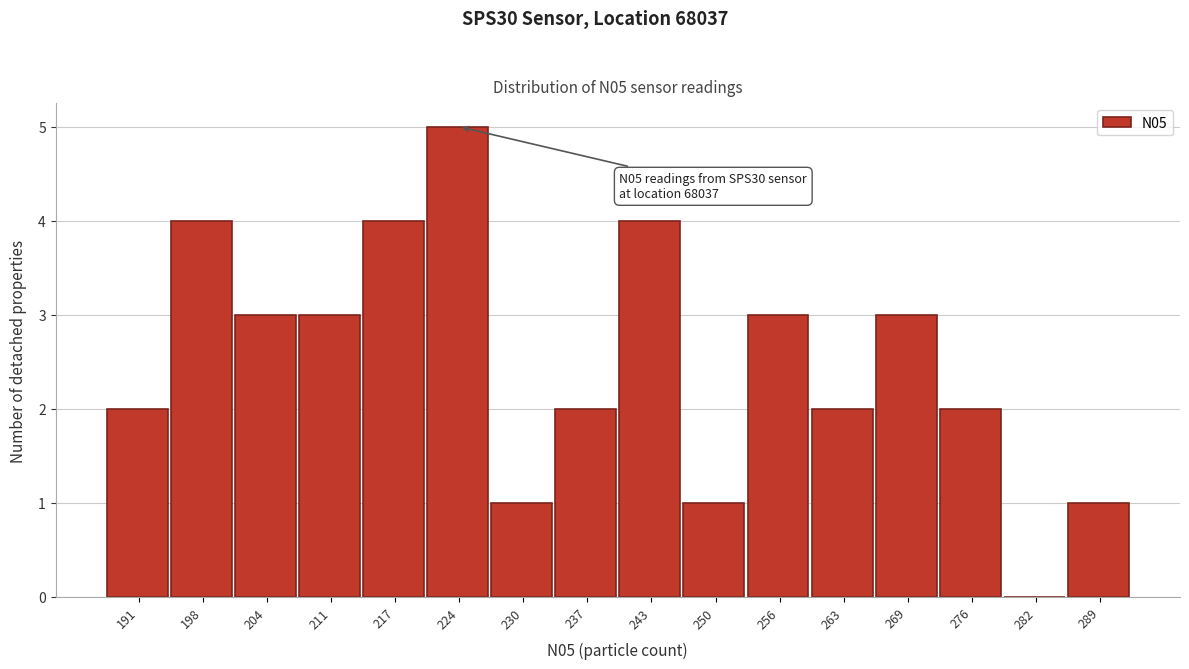

Reading left to right, transcribe all the data shown in this chart.

191=2	198=4	204=3	211=3	217=4	224=5	230=1	237=2	243=4	250=1	256=3	263=2	269=3	276=2	282=0	289=1